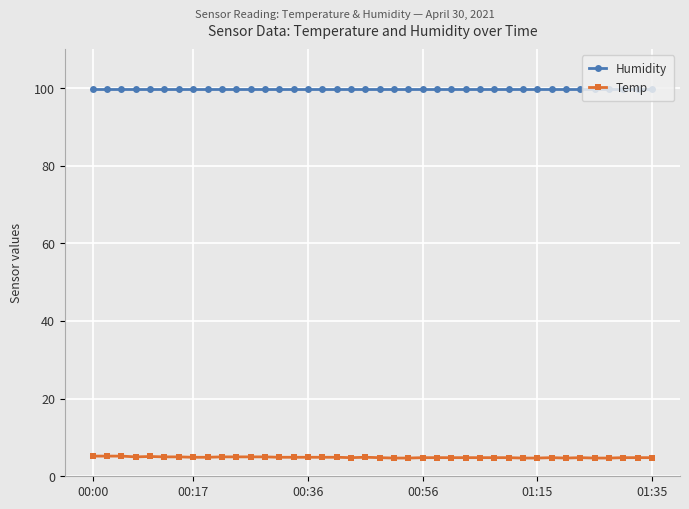

What is the sum of all Humidity values?

3996.0